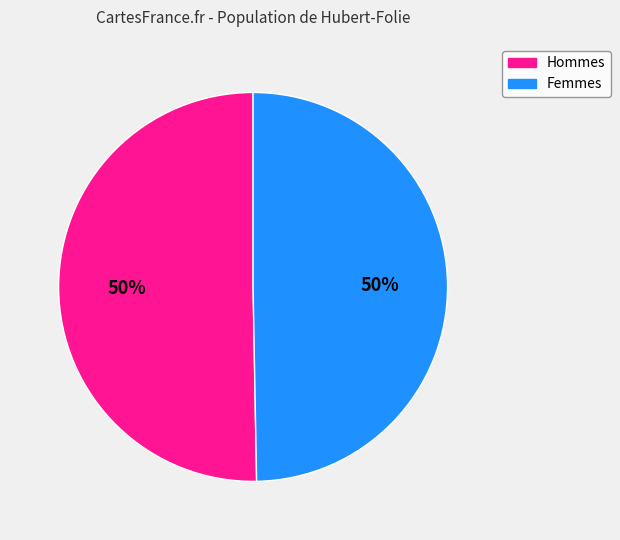

Count the number of slices in the pie.

2